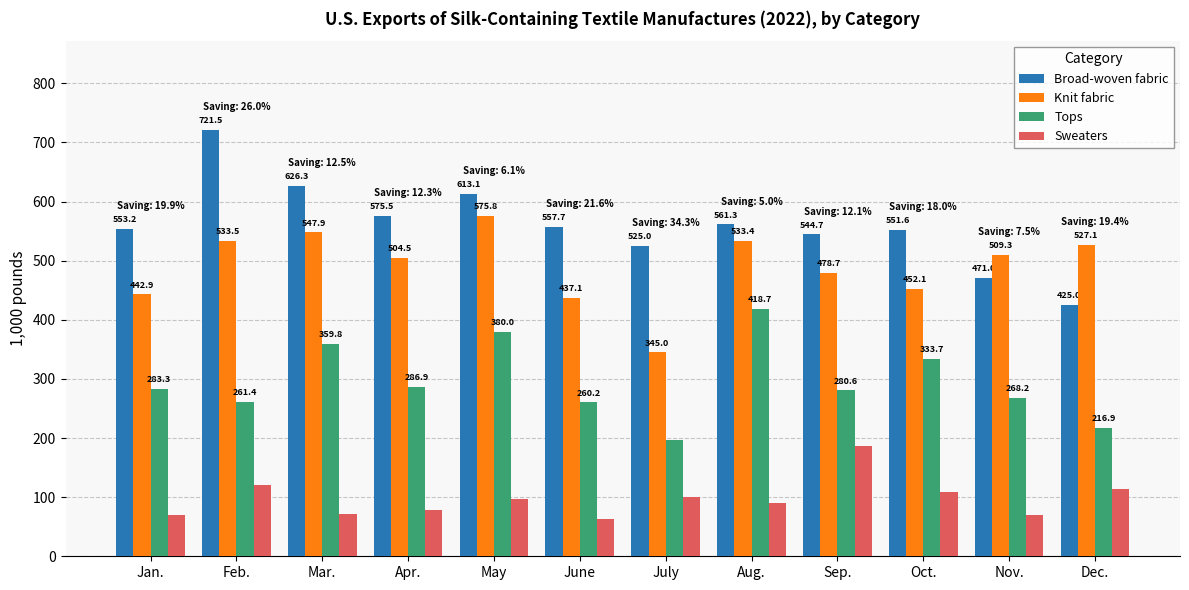

What is the value of the Sweaters bar at the 4th from the left?

77.5